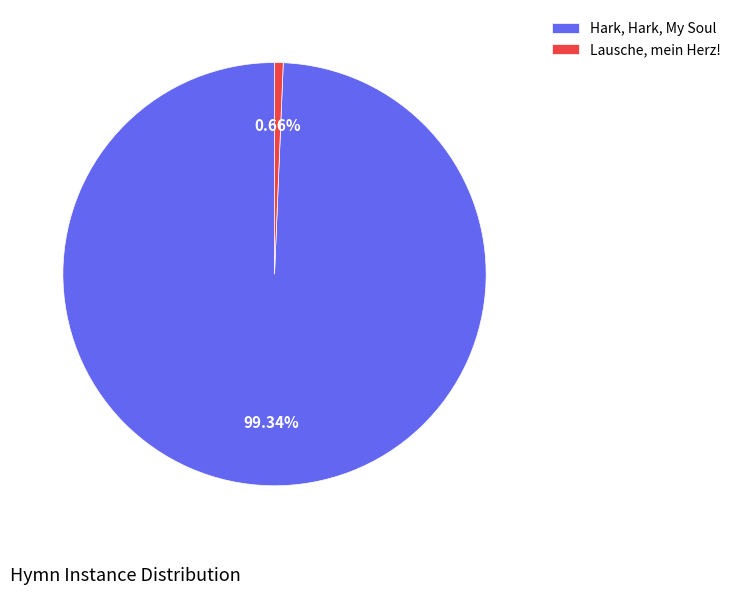

True or false: Hark, Hark, My Soul accounts for 87% of the total.

False